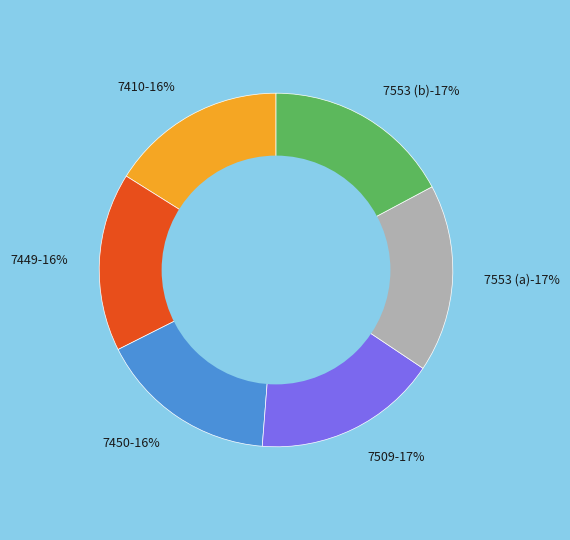

Count the number of slices in the pie.

6